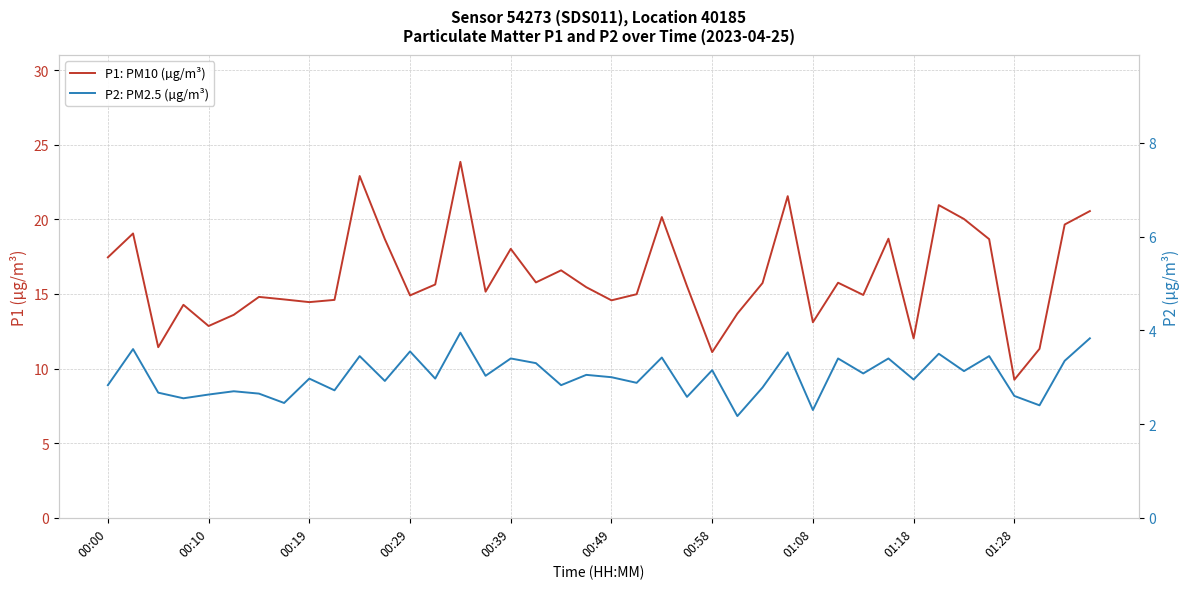

List the series in order of their peak value, lowest first.

P2: PM2.5 (µg/m³), P1: PM10 (µg/m³)